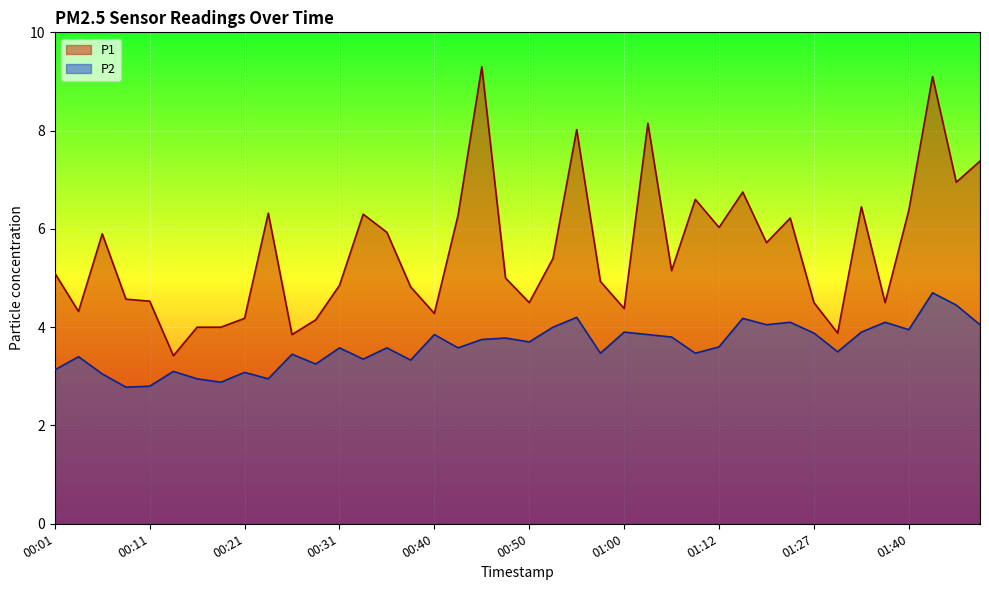

How many series are shown in this chart?

2